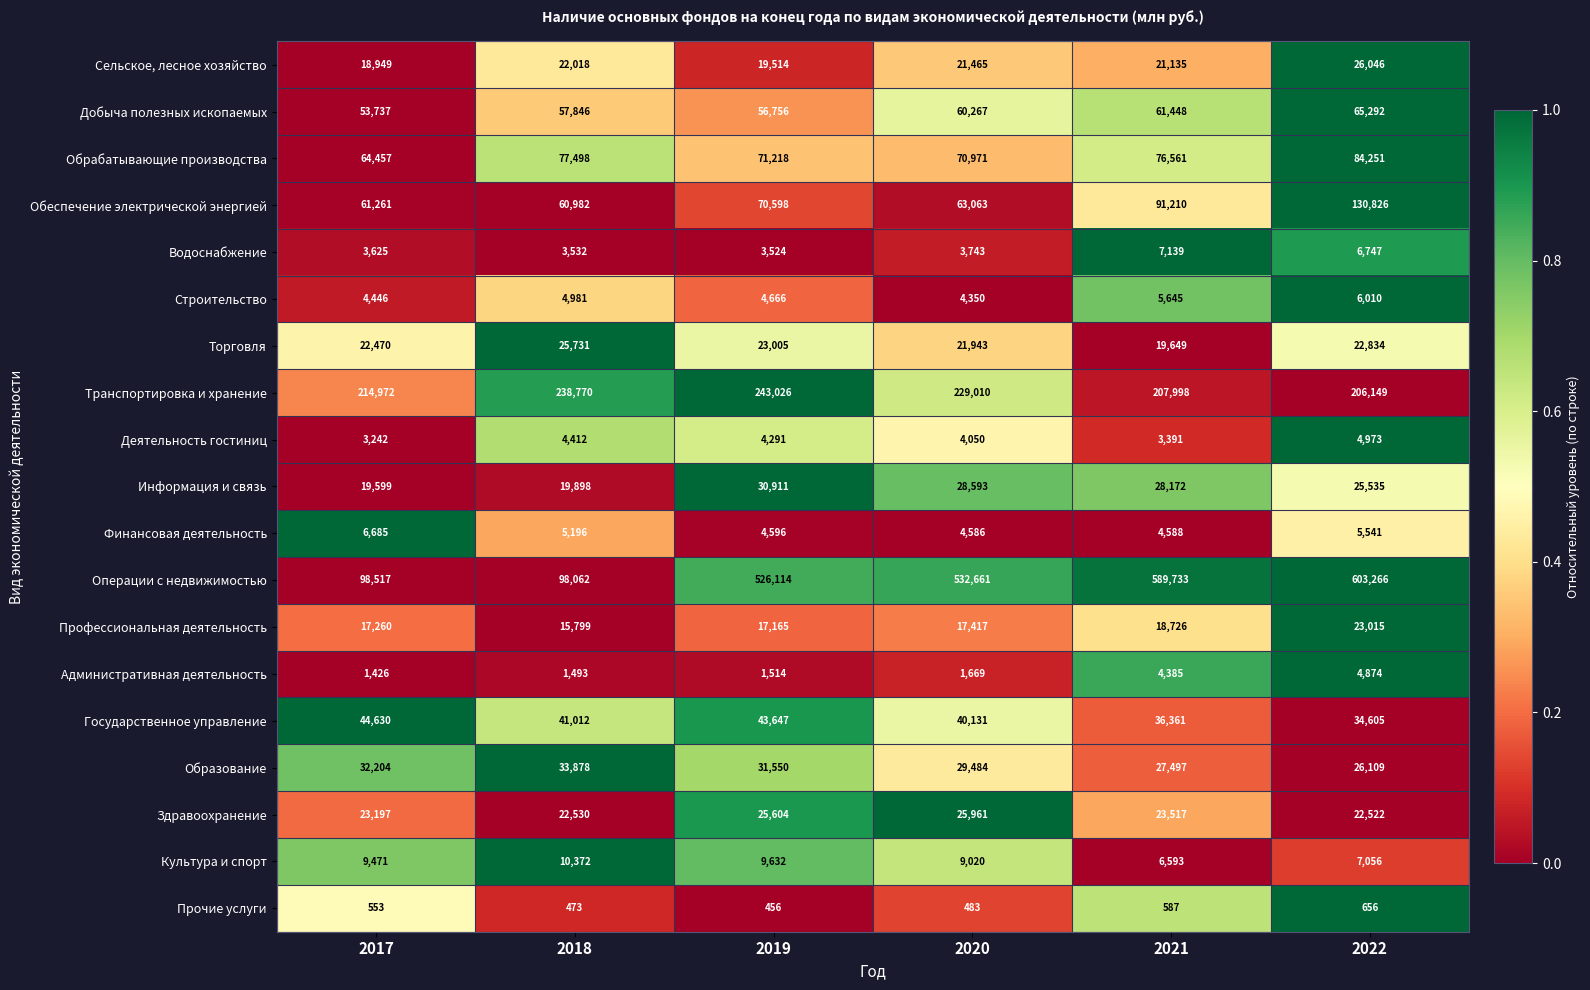

What is the difference between the maximum and minimum values in the Государственное управление series?

10025